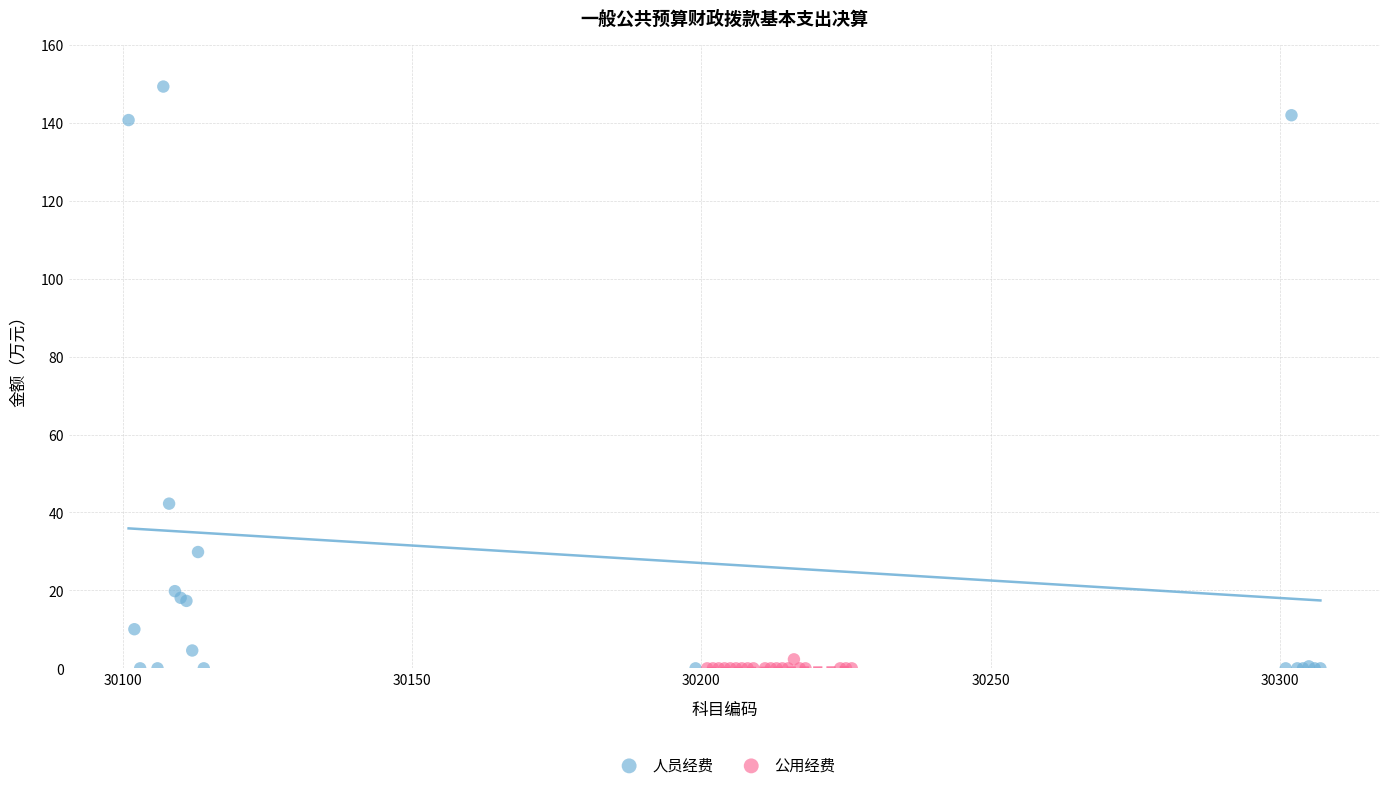

What are all the series names shown in the legend?

人员经费, 公用经费